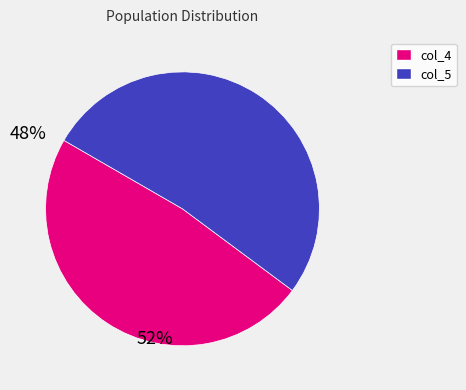

How many slices are in this pie chart?

2